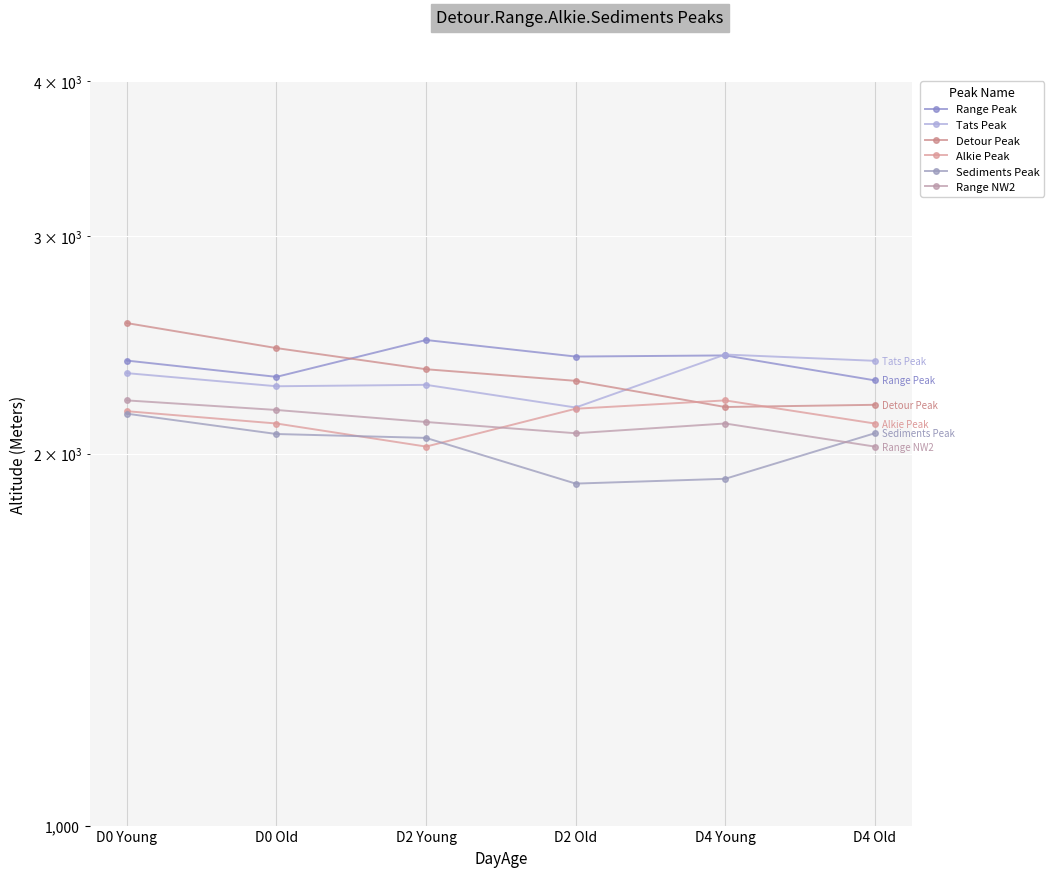

What is the average value of the Range NW2 series?

2119